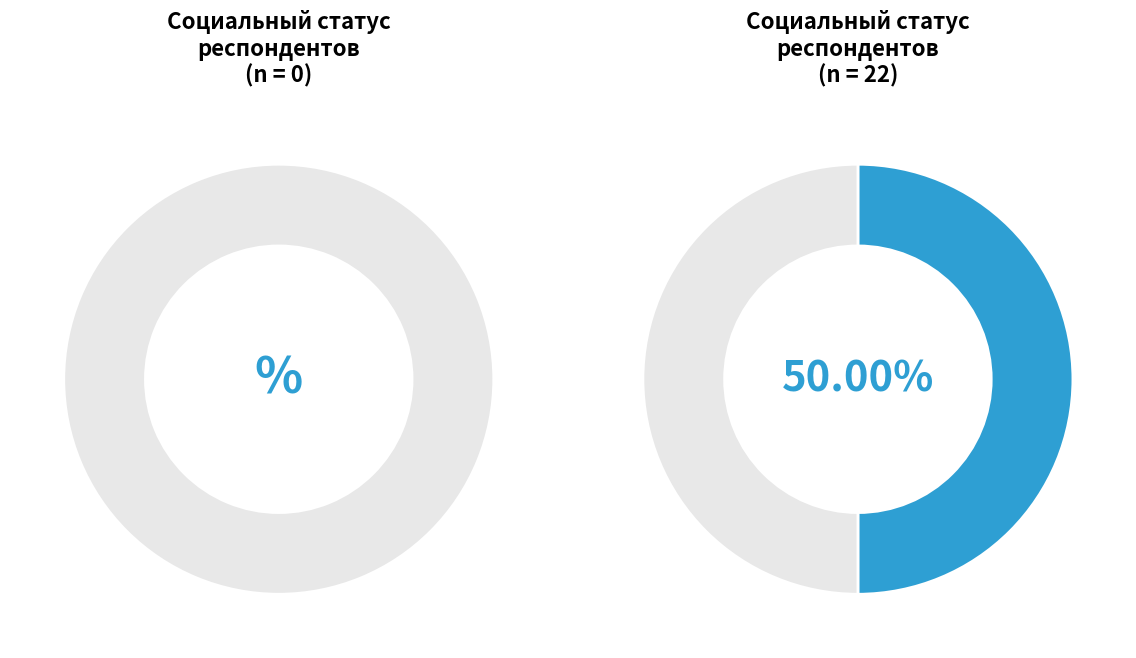

Is it true that Учащийся/ студент is 4% of the pie?

False